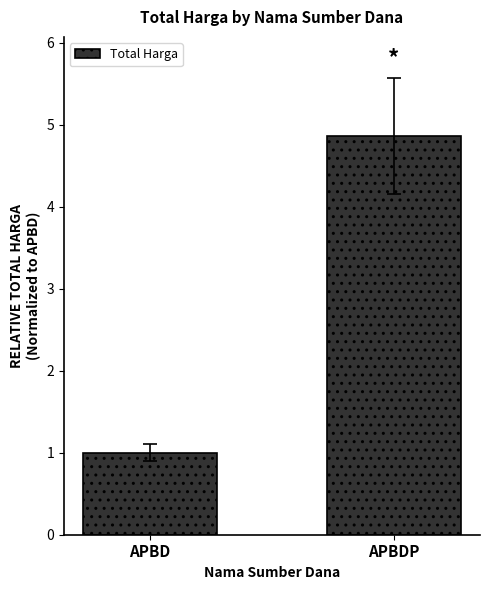

What is the ratio of the value at APBD to the value at APBDP?

0.2